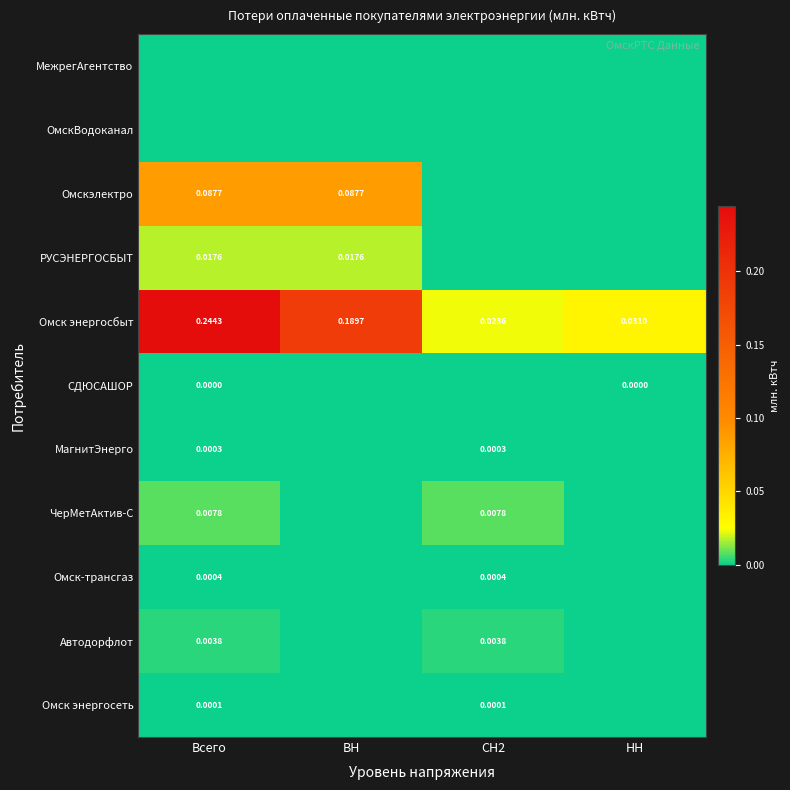

Between Всего and ВН, which series saw the biggest shift?

Омск энергосбыт